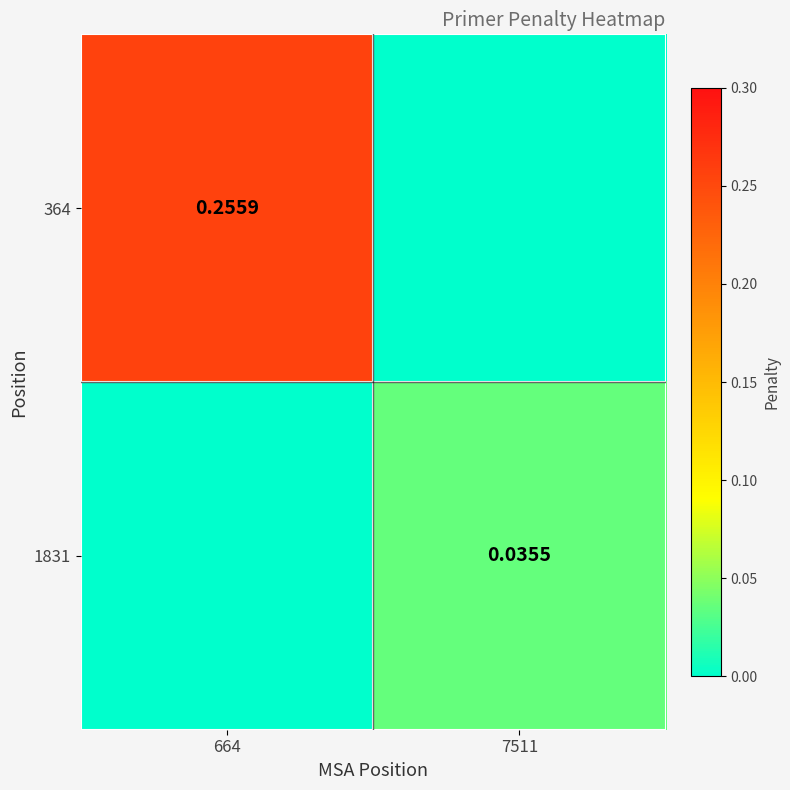

Between 664 and 7511, which series saw the biggest shift?

364